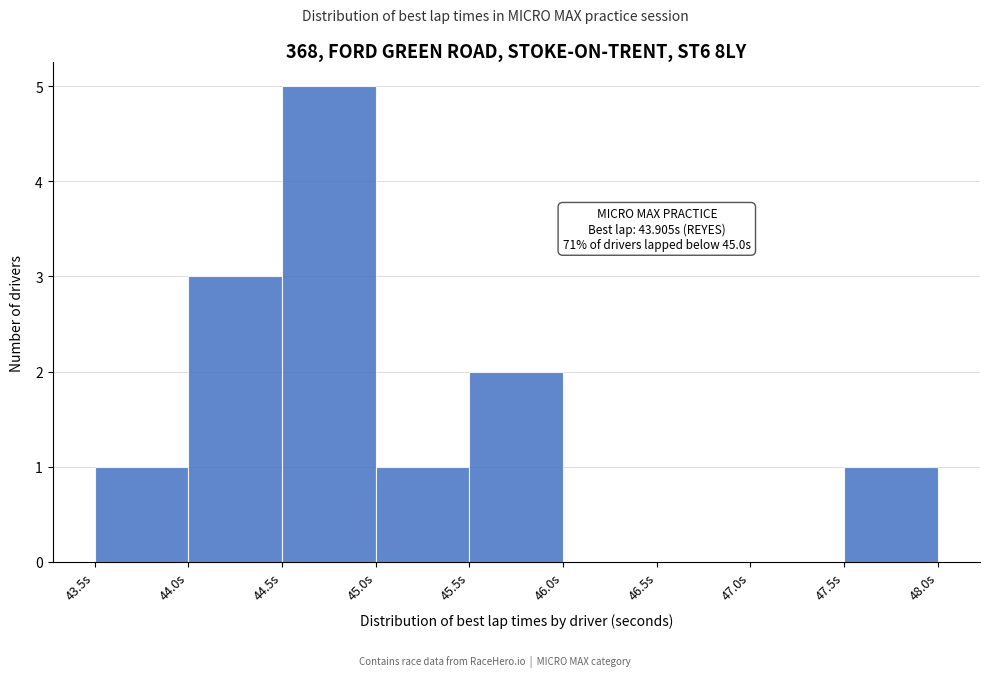

Over which range of the x-axis is the bar tallest?

44.5 to 45.0